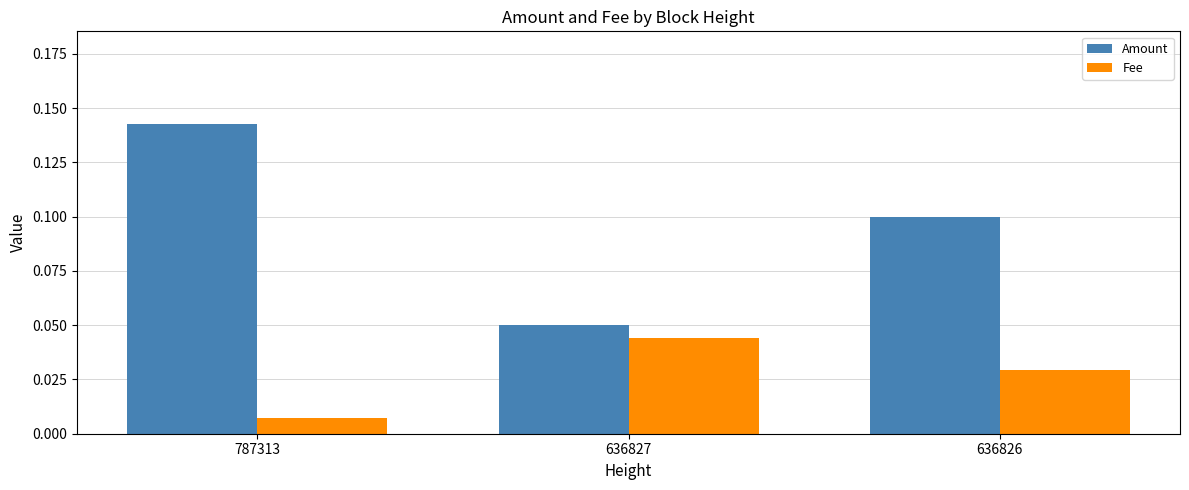

Does the chart contain stacked bars?

No